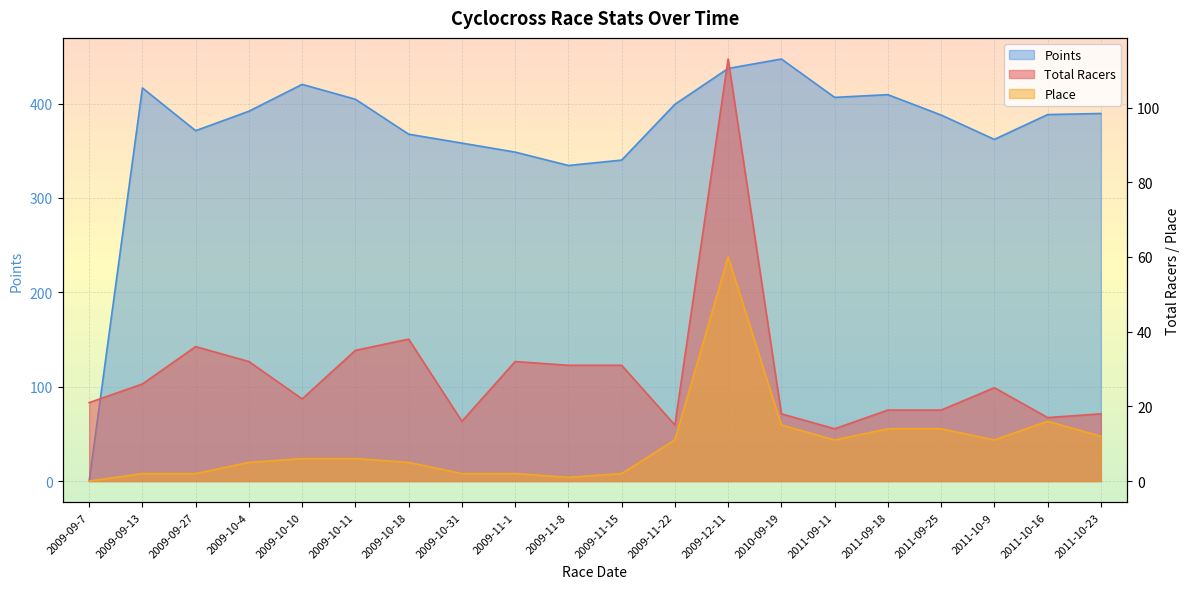

How many interior local peaks does the Place series have?

2